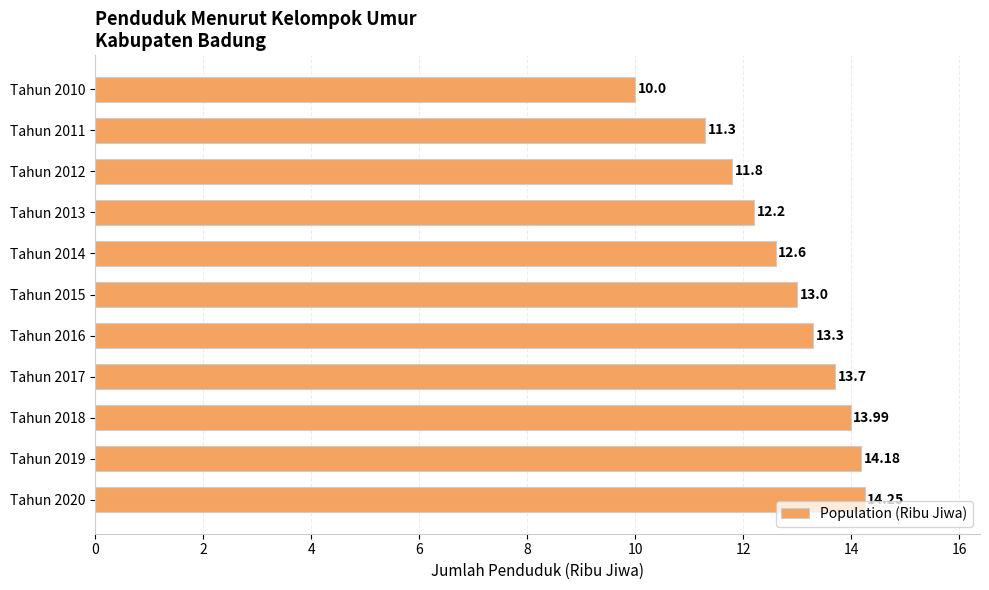

List the labels in order of value, largest first.

Tahun 2020, Tahun 2019, Tahun 2018, Tahun 2017, Tahun 2016, Tahun 2015, Tahun 2014, Tahun 2013, Tahun 2012, Tahun 2011, Tahun 2010